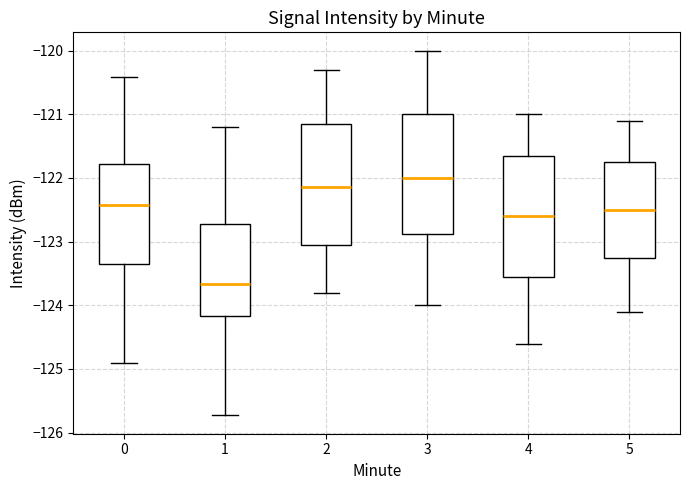

Which box has the highest median line?

3